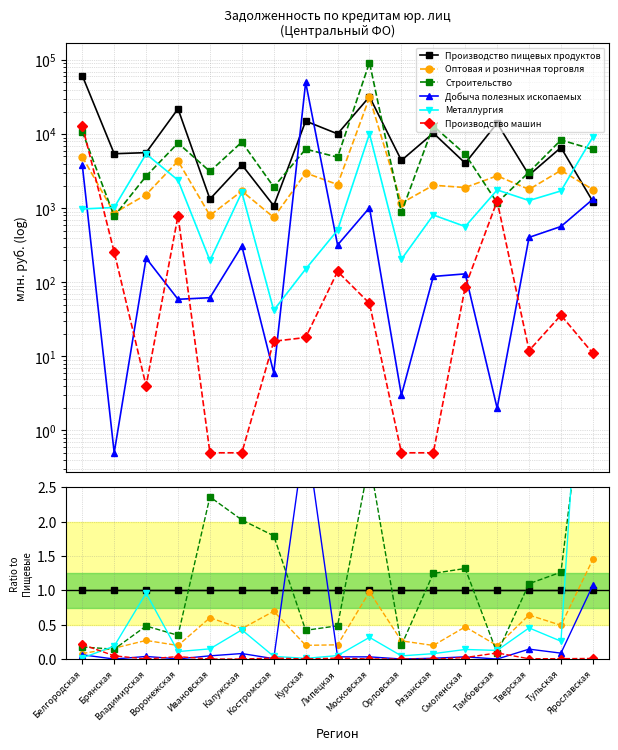

How many distinct data groups are displayed?

6